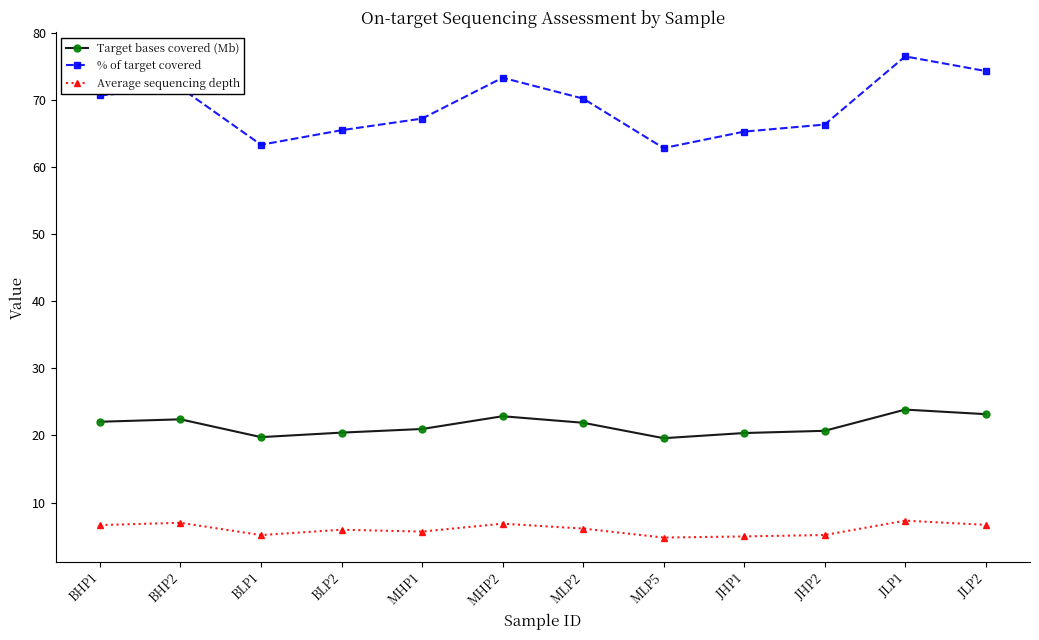

What is the spread (max minus min) of values at BLP2?

59.5